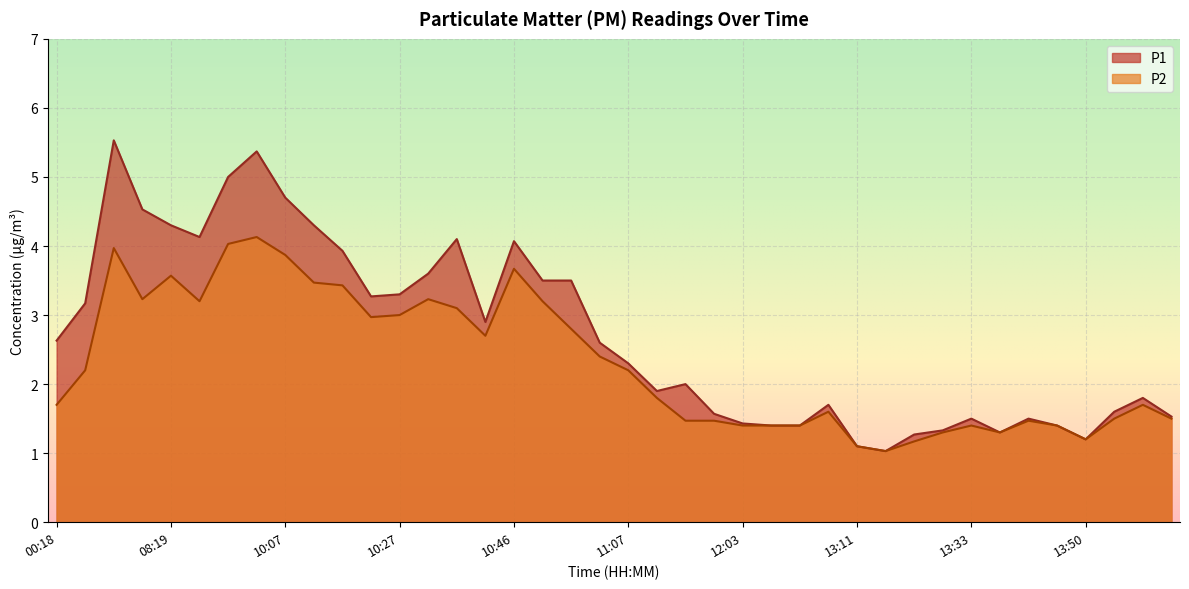

Where is the first local maximum for P1?

07:06